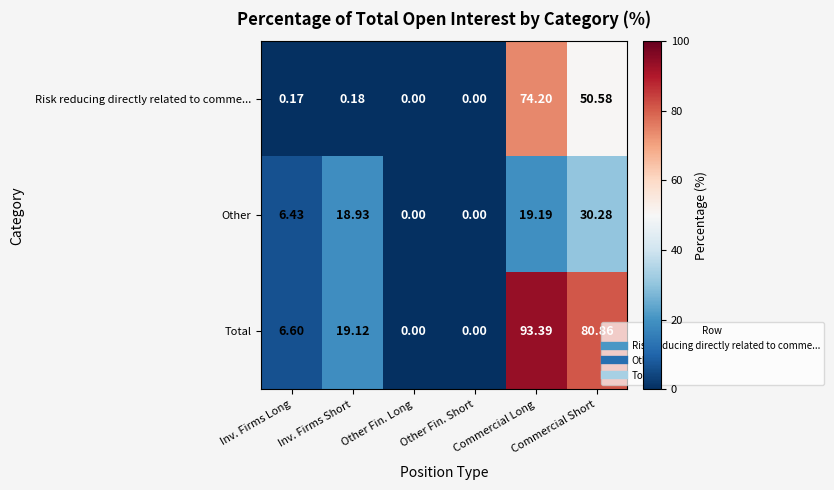

Which series has the largest total across all categories?

Total